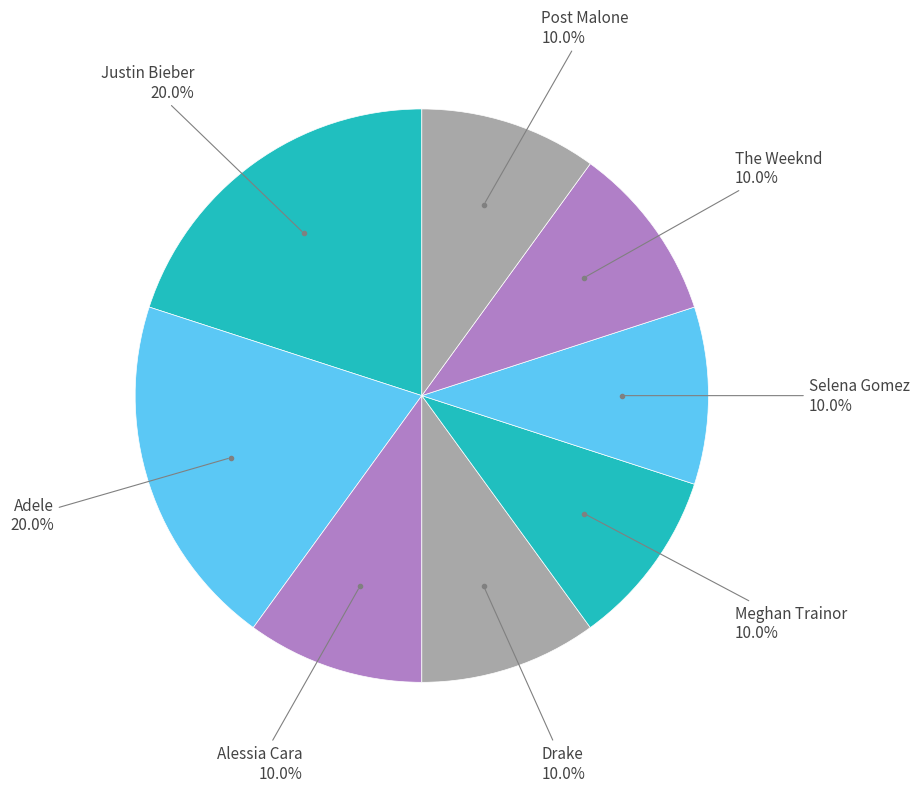

How many segments does this pie chart have?

8